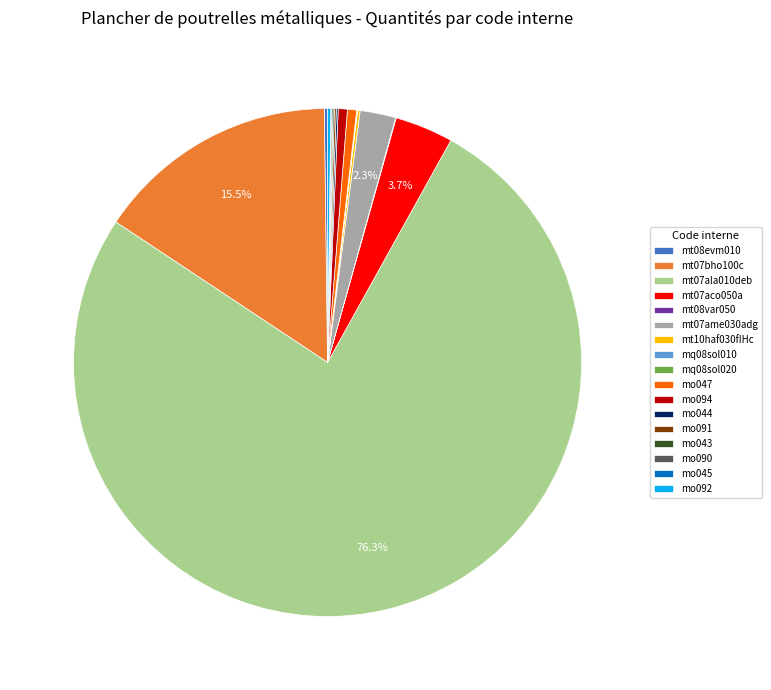

The mt07bho100c slice represents 22% of the pie. True or false?

False